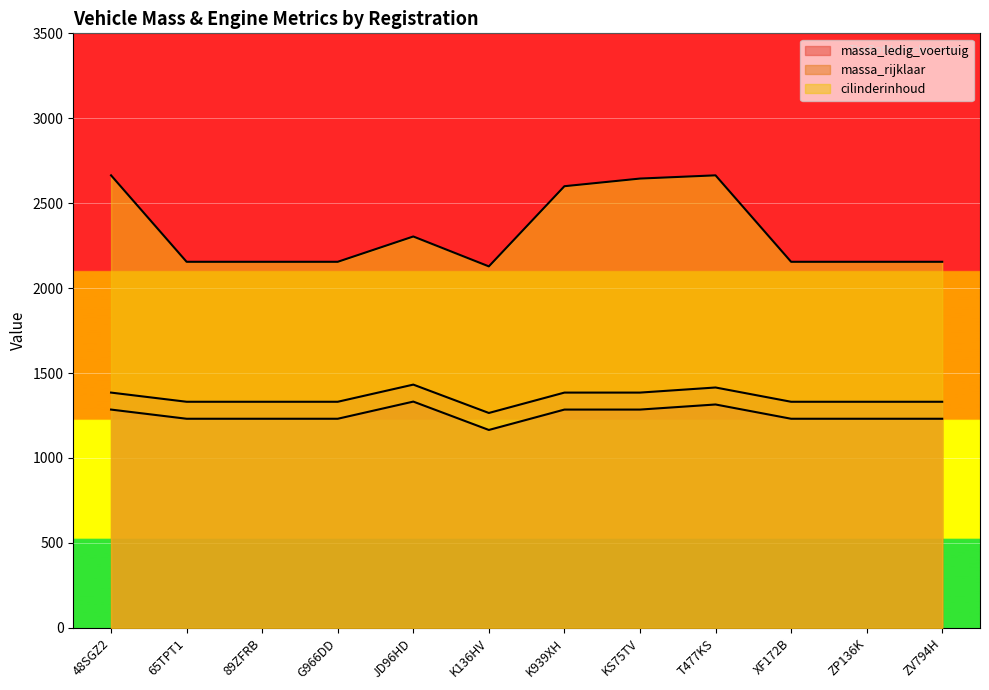

What is the difference between the maximum and minimum values in the massa_ledig_voertuig series?

167